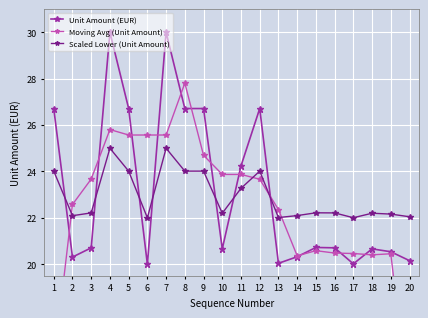

What is the sum of the Unit Amount (EUR) values at 15 and 18?

41.4